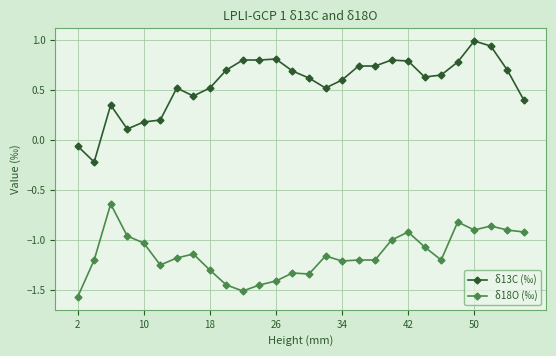

What is the greatest value displayed?

1.0